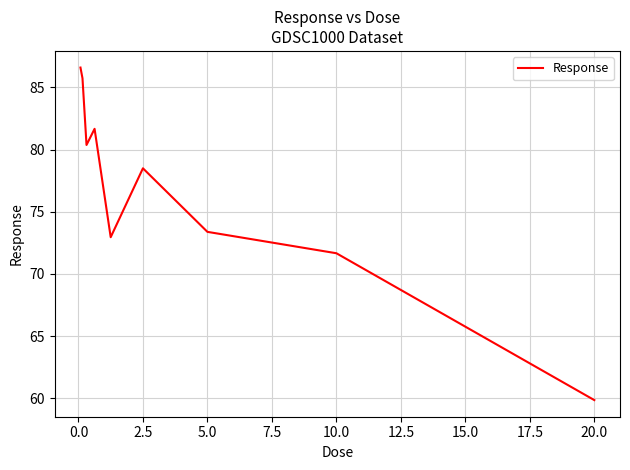

What is the greatest value displayed?

86.6